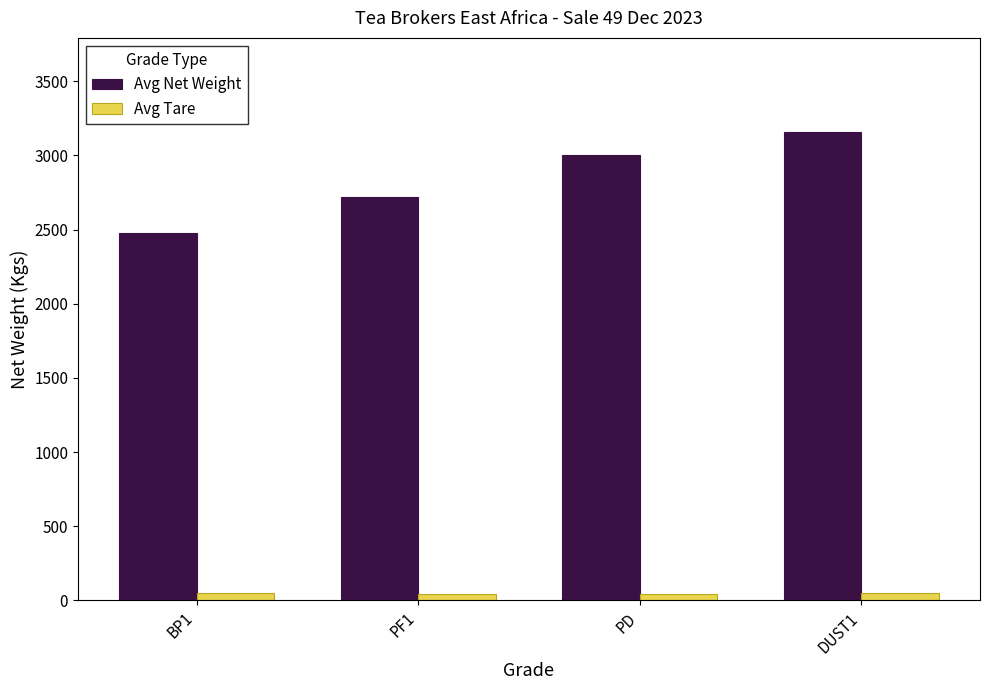

Which series has the largest total across all categories?

Avg Net Weight